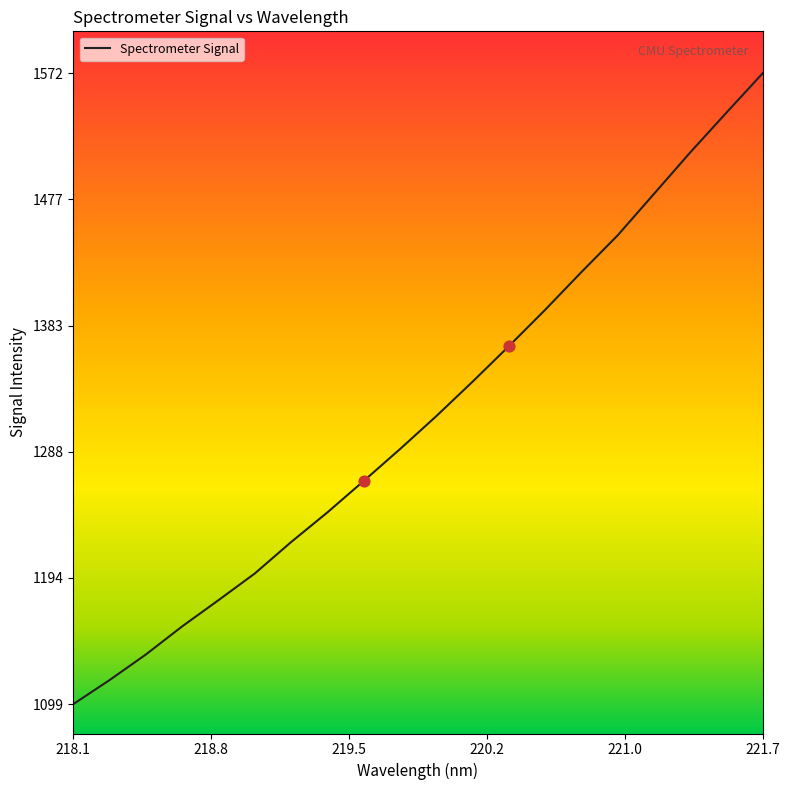

What is the minimum value shown in the chart?

1099.8